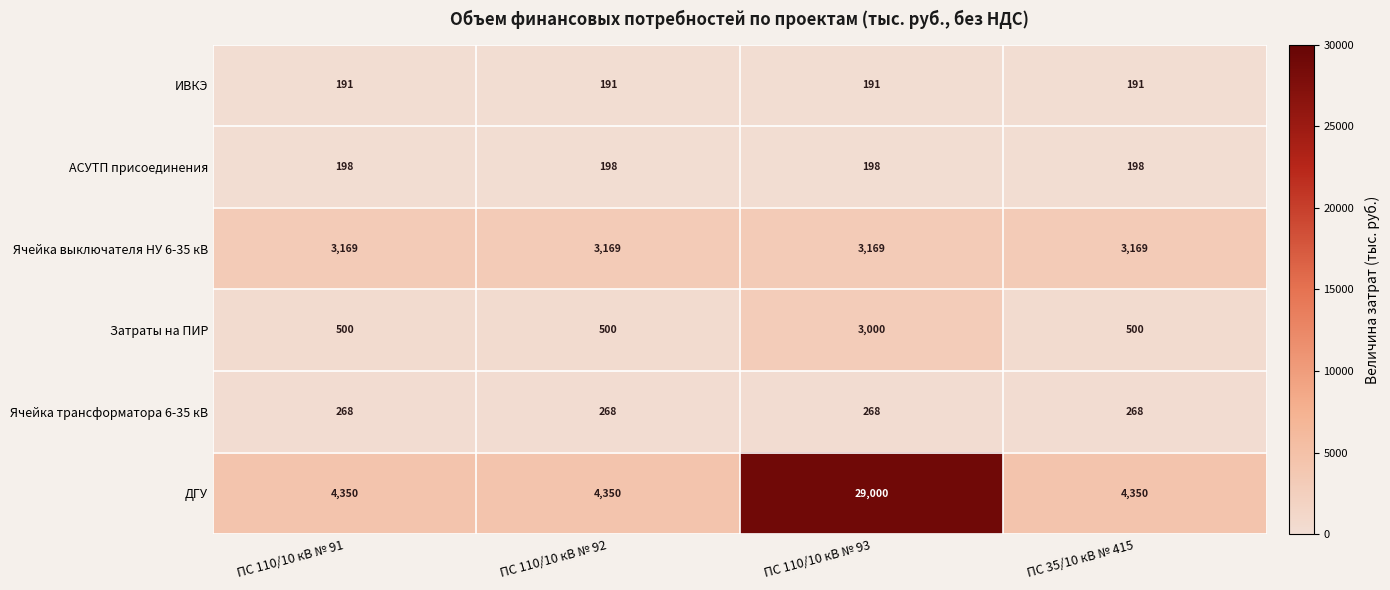

True or false: Ячейка трансформатора 6-35 кВ has a value of 268 at ПС 110/10 кВ № 93.

True